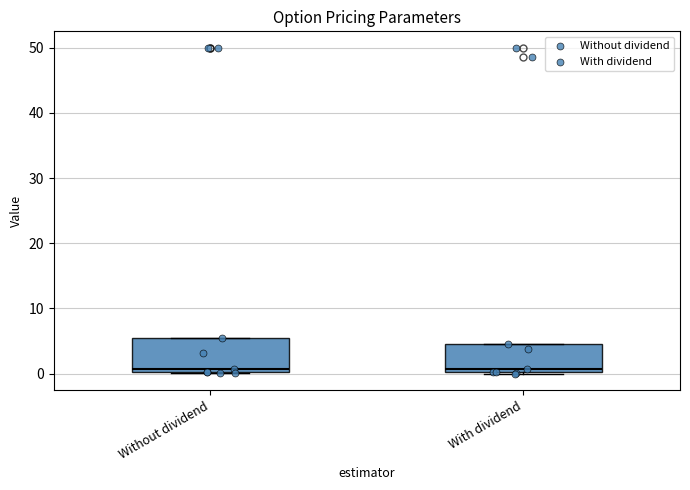

Where is the upper edge of the box for Without dividend on the y-axis? The values are not printed on the chart, so give them approximately, as read against the axis.

5